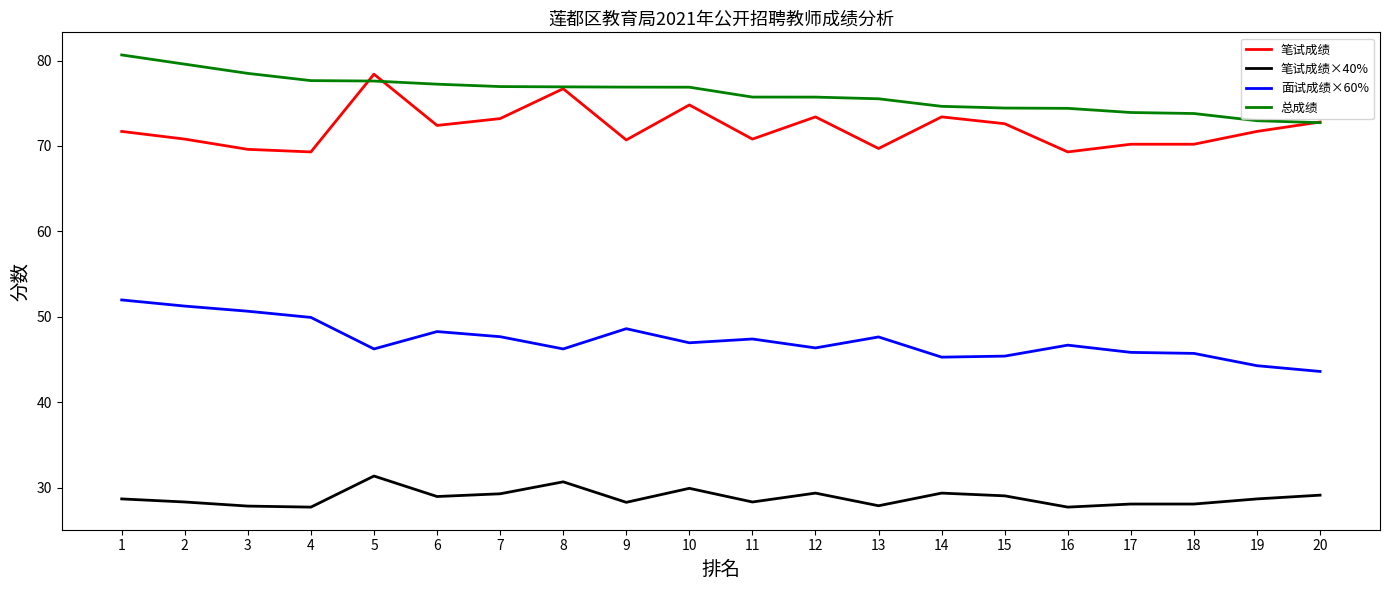

True or false: 总成绩 and 笔试成绩×40% intersect in this chart.

False